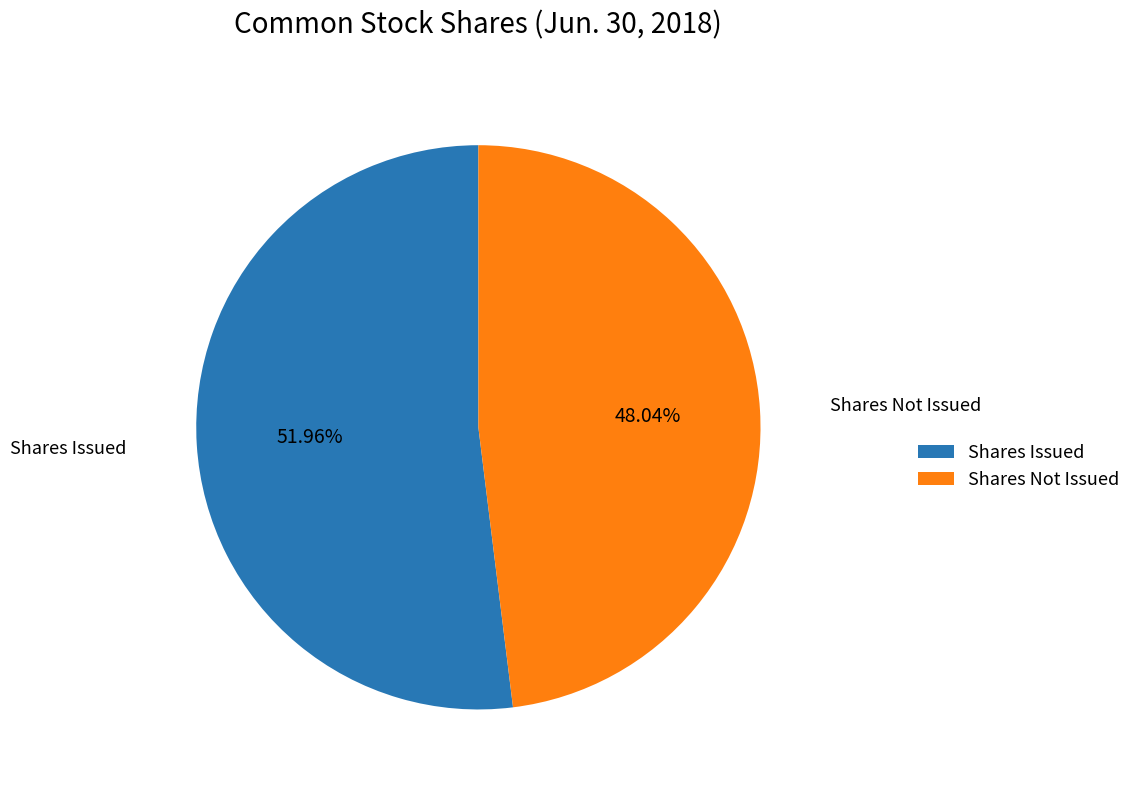

Is the sum of Shares Not Issued and Shares Issued greater than half?

Yes